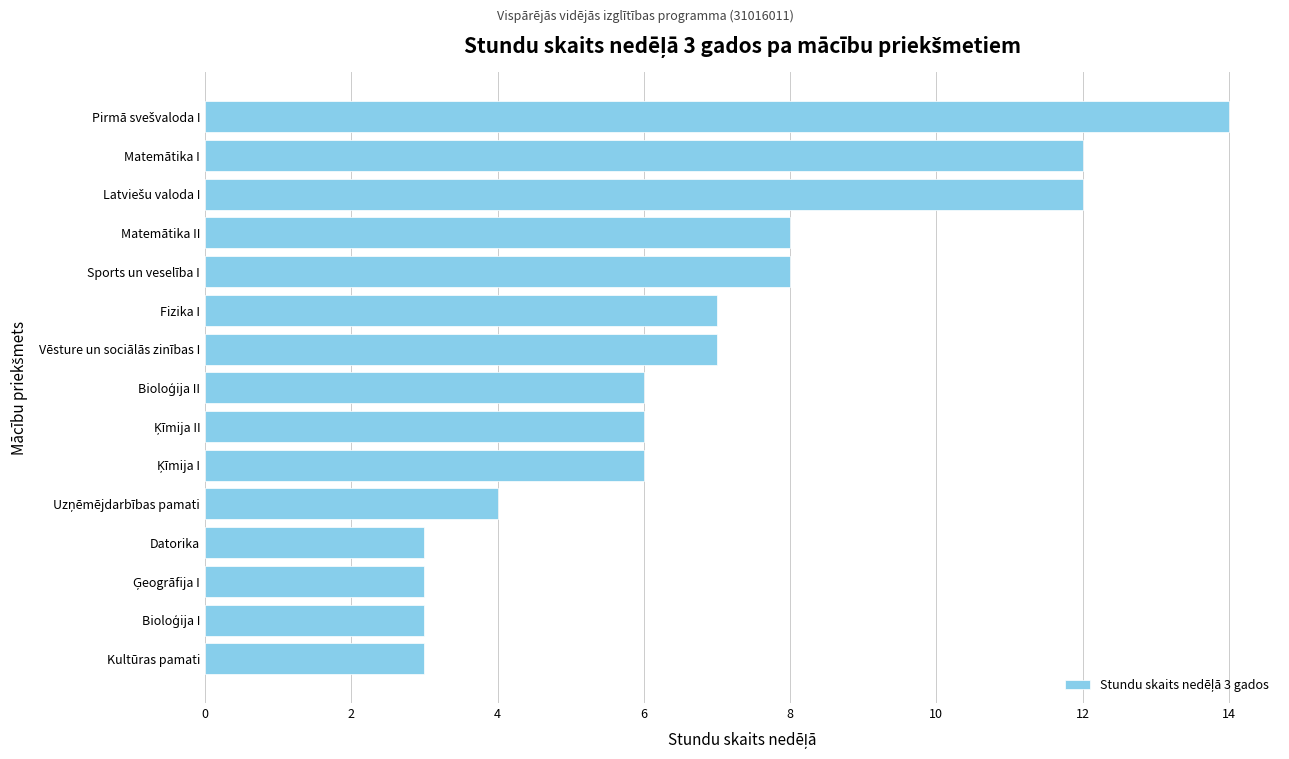

Reading bottom to top, what are all the values shown in this chart?

3	3	3	3	4	6	6	6	7	7	8	8	12	12	14